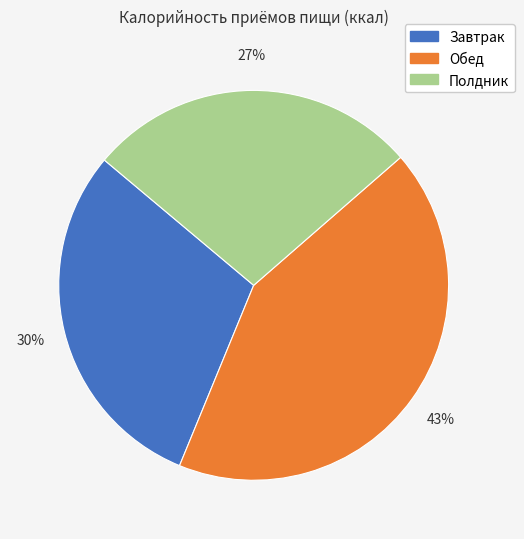

Is it true that Полдник is 27% of the pie?

True